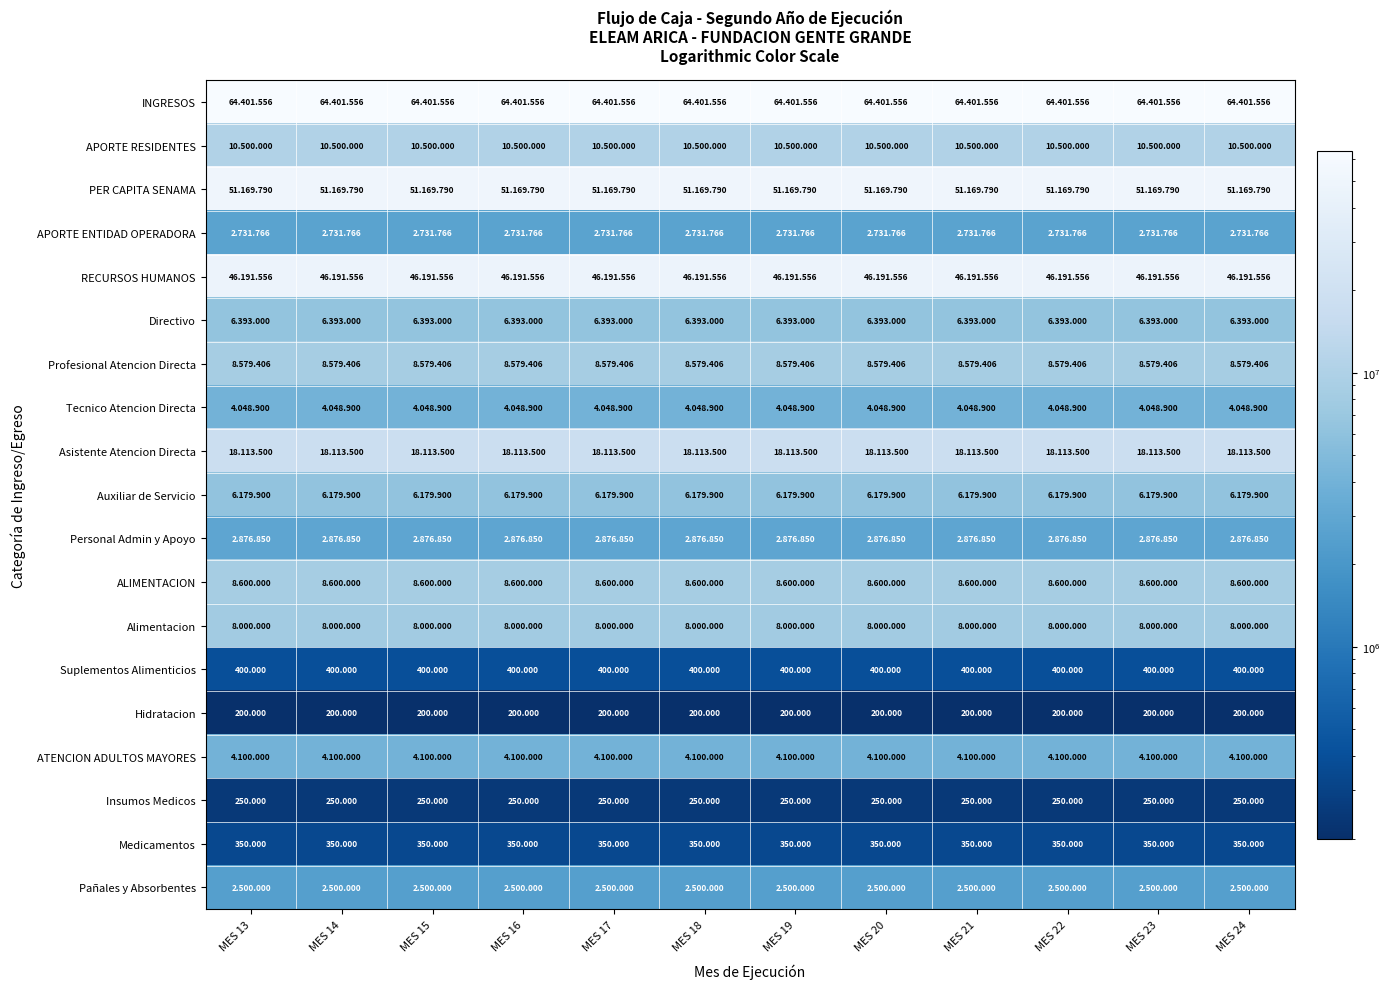

At which label does APORTE ENTIDAD OPERADORA reach its peak?

MES 13